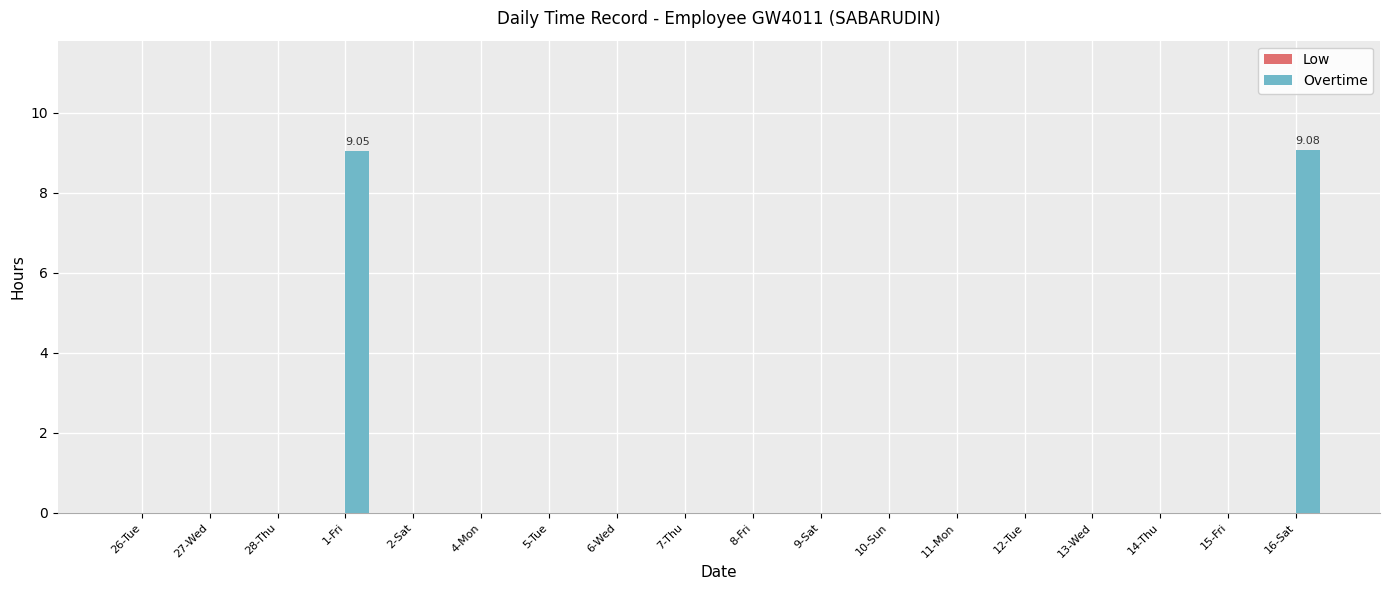

What is the sum of all values?

18.1